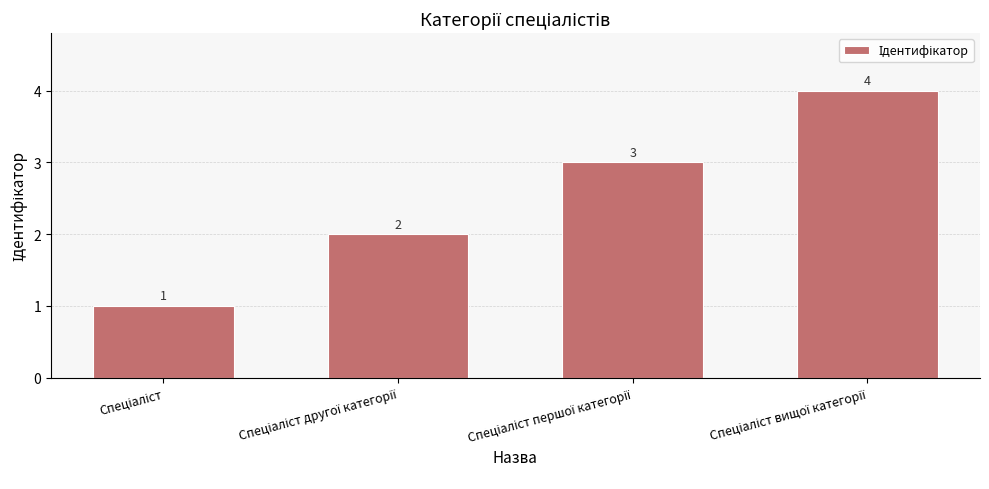

How many values are between 2 and 4?

3